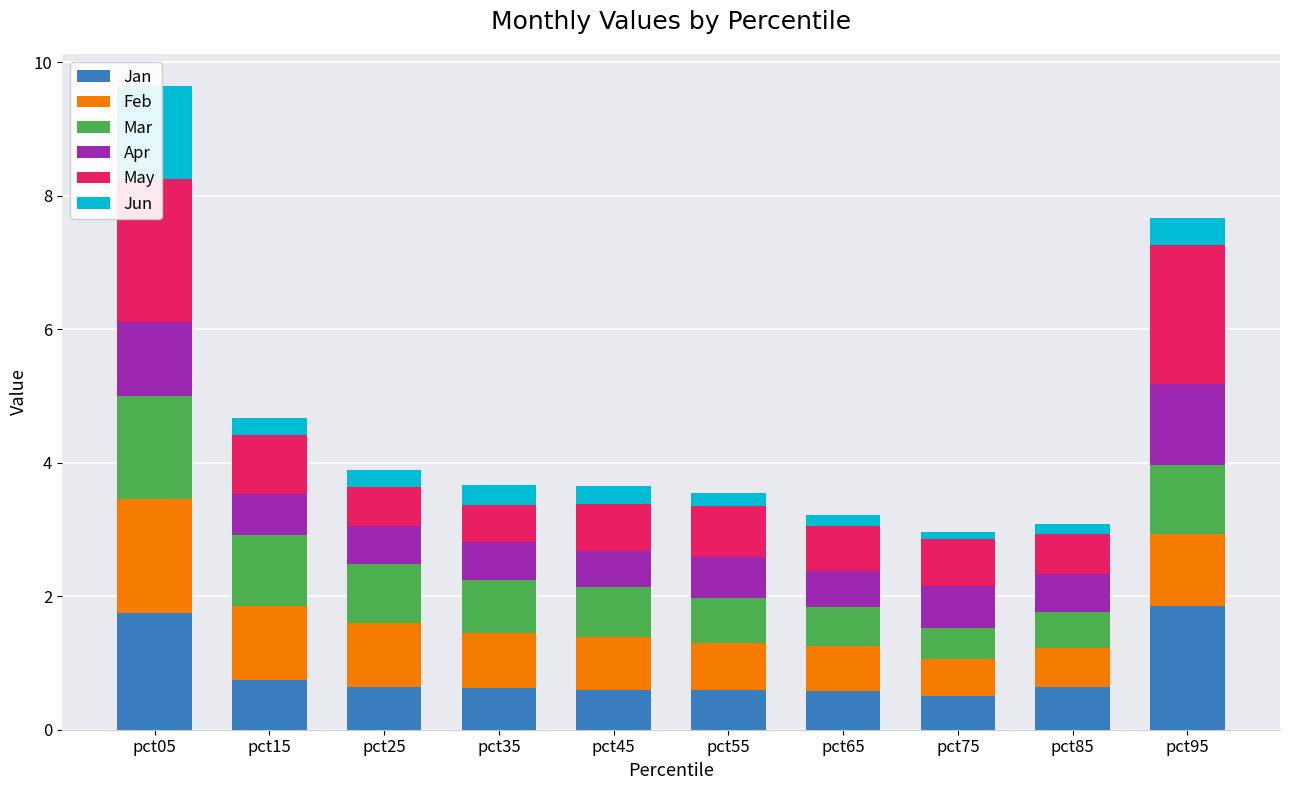

Rank the series at pct35 from lowest to highest value.

Jun, May, Apr, Jan, Mar, Feb